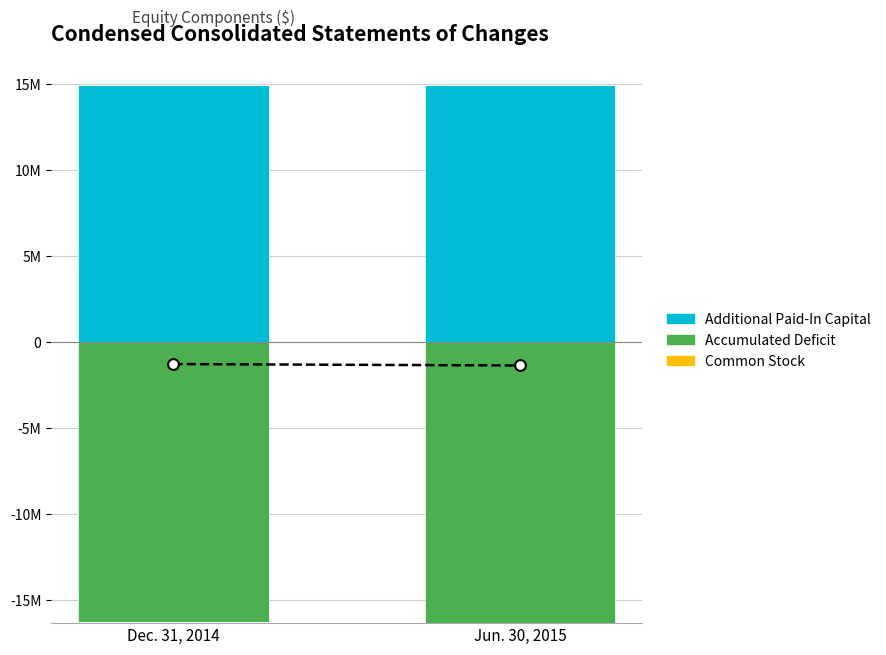

Which series contains the highest Y value?

Additional Paid-In Capital